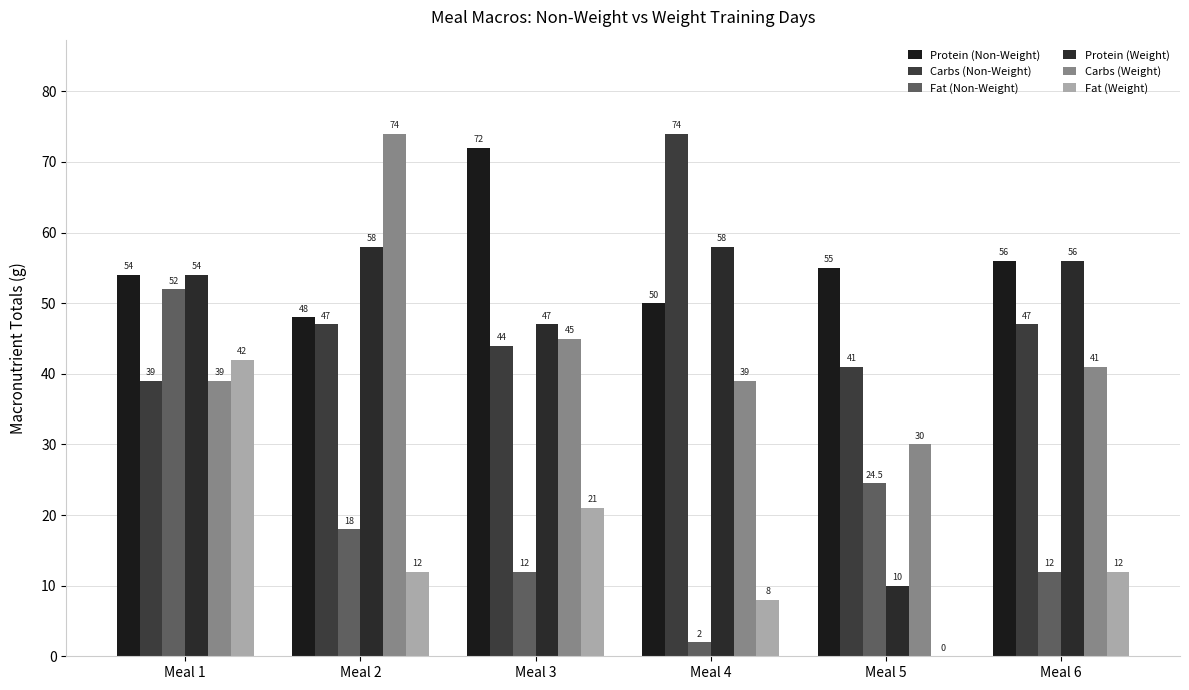

Reading right to left, list all the values displayed in this chart.

Protein (Non-Weight): Meal 6=56.0	Meal 5=55.0	Meal 4=50.0	Meal 3=72.0	Meal 2=48.0	Meal 1=54.0
Carbs (Non-Weight): Meal 6=47.0	Meal 5=41.0	Meal 4=74.0	Meal 3=44.0	Meal 2=47.0	Meal 1=39.0
Fat (Non-Weight): Meal 6=12.0	Meal 5=24.5	Meal 4=2.0	Meal 3=12.0	Meal 2=18.0	Meal 1=52.0
Protein (Weight): Meal 6=56.0	Meal 5=10.0	Meal 4=58.0	Meal 3=47.0	Meal 2=58.0	Meal 1=54.0
Carbs (Weight): Meal 6=41.0	Meal 5=30.0	Meal 4=39.0	Meal 3=45.0	Meal 2=74.0	Meal 1=39.0
Fat (Weight): Meal 6=12.0	Meal 5=0.0	Meal 4=8.0	Meal 3=21.0	Meal 2=12.0	Meal 1=42.0